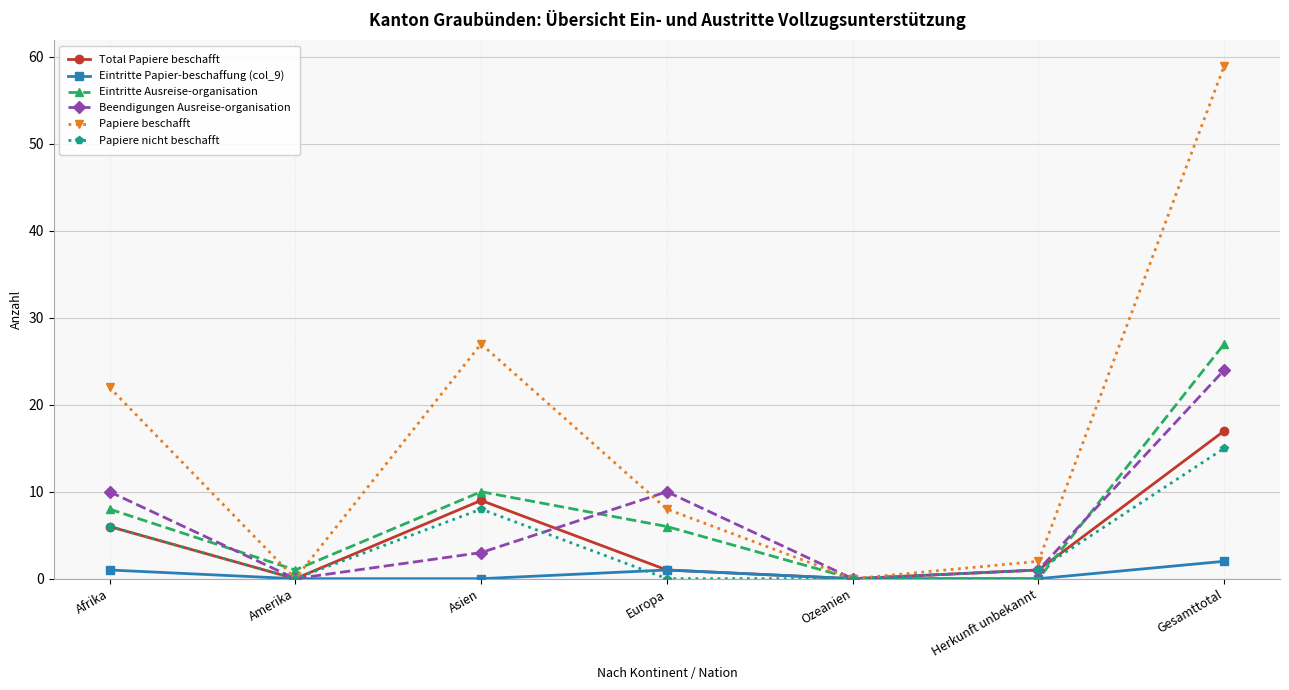

Where is the first local maximum for Papiere beschafft?

Asien